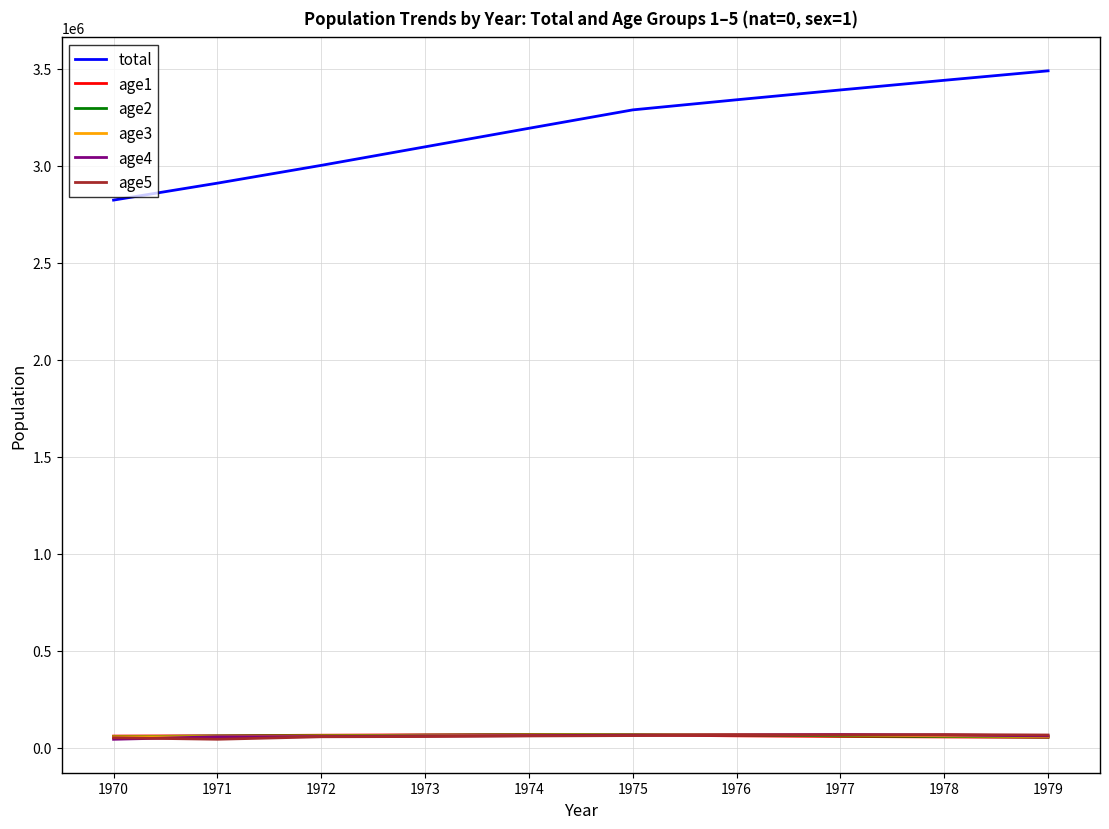

After their last crossing, which series has the higher values: age2 or age5?

age5